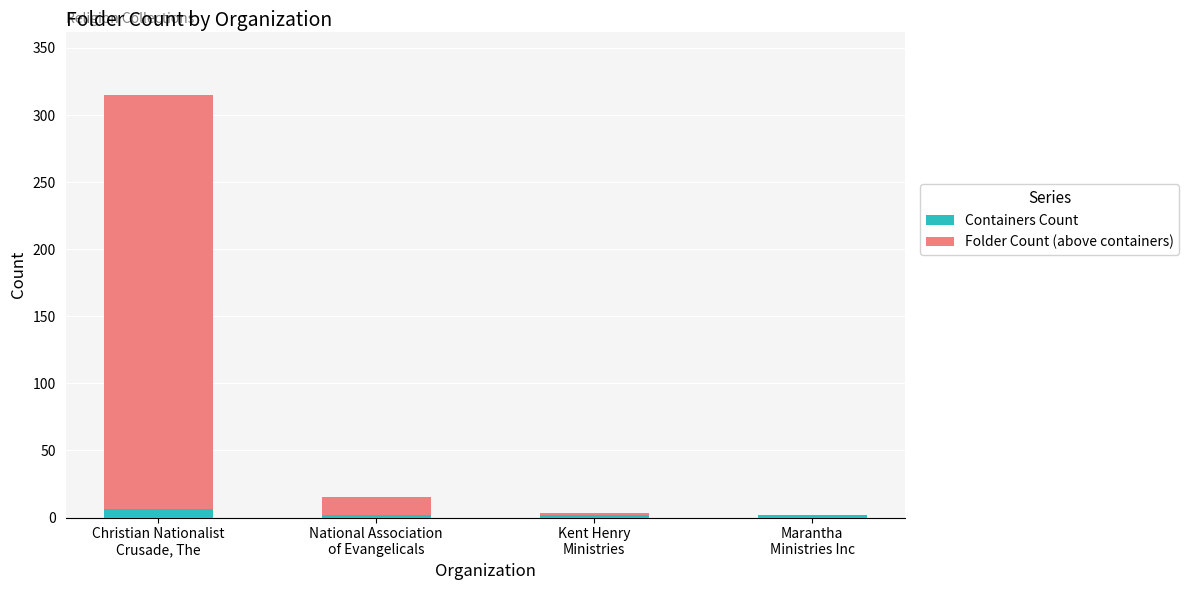

What is the total value across all series at Marantha
Ministries Inc?

2